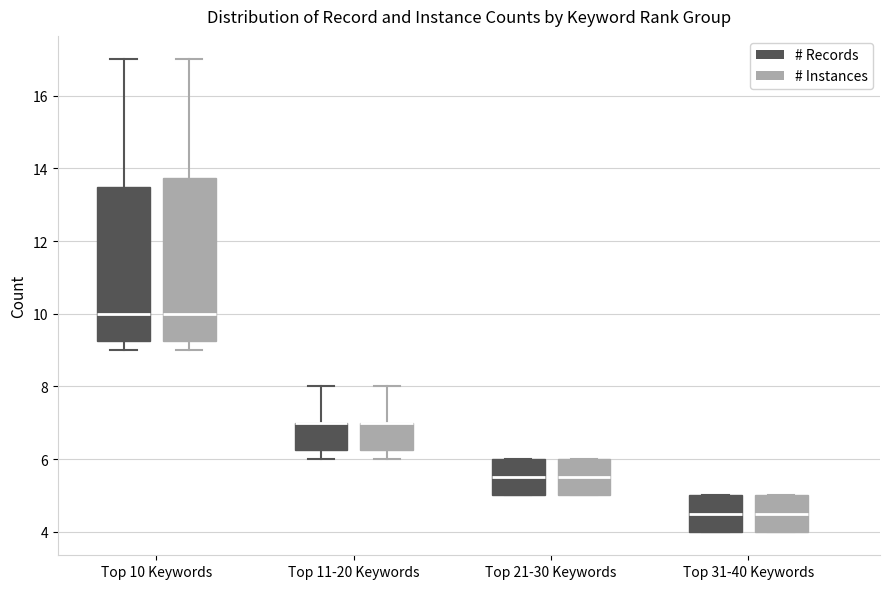

Which box is the tallest, from its lower edge to its upper edge?

Top 10 Keywords (# Instances)